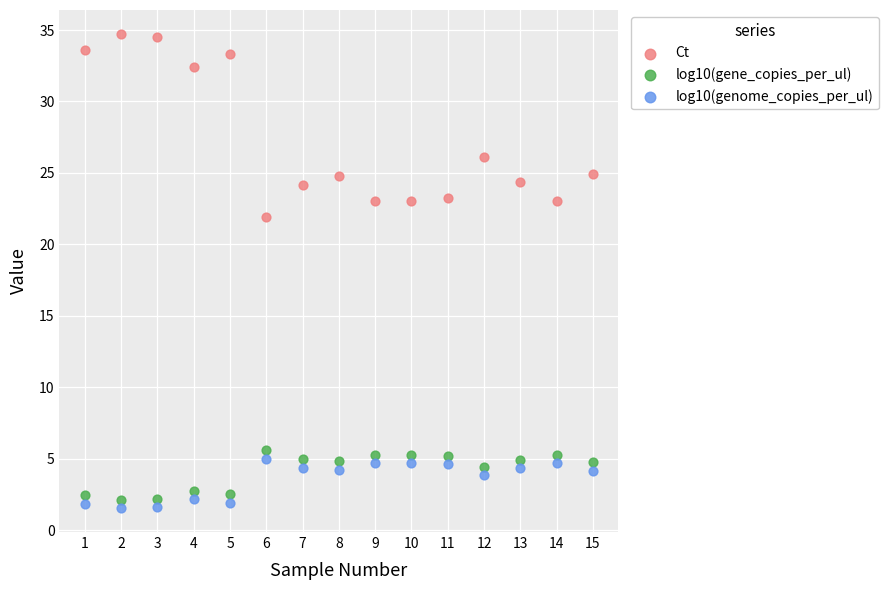

Which series has the largest Y range (max minus min)?

Ct